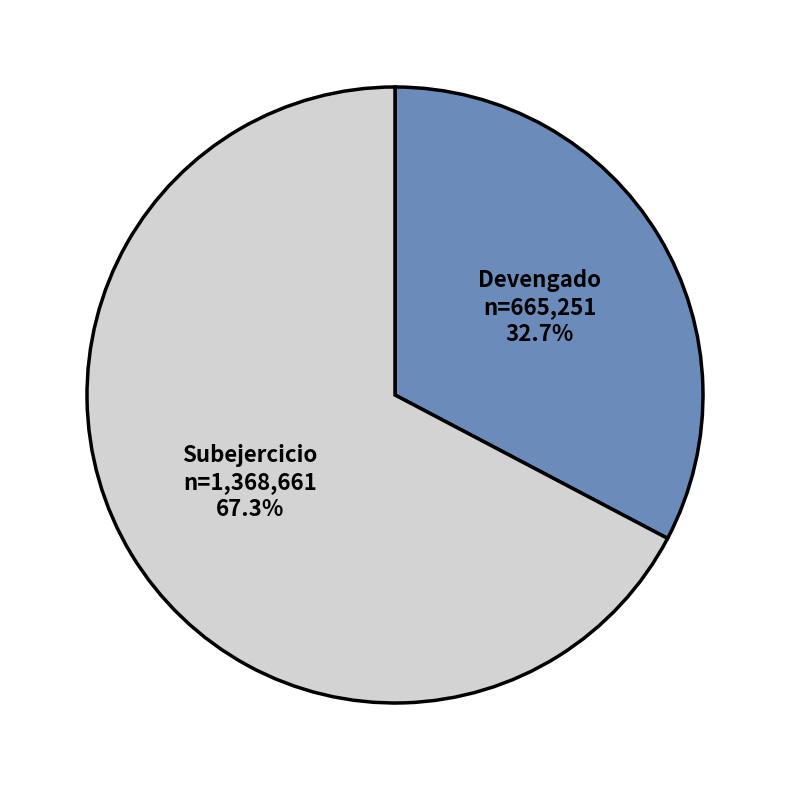

The Subejercicio slice represents 67% of the pie. True or false?

True